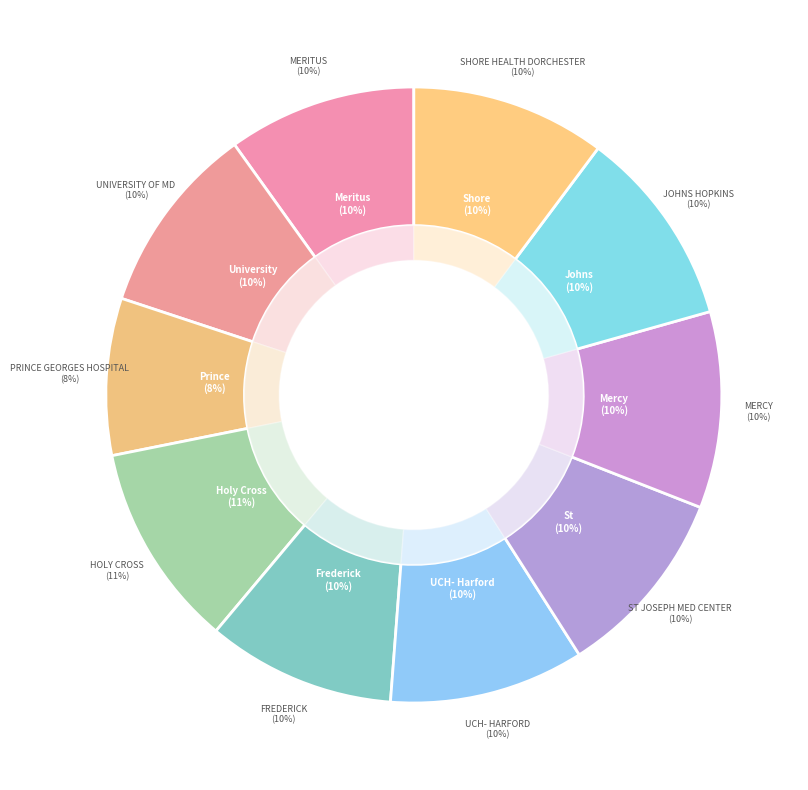

What is the ratio of the value at Mercy to the value at Shore Health Dorchester?

1.0